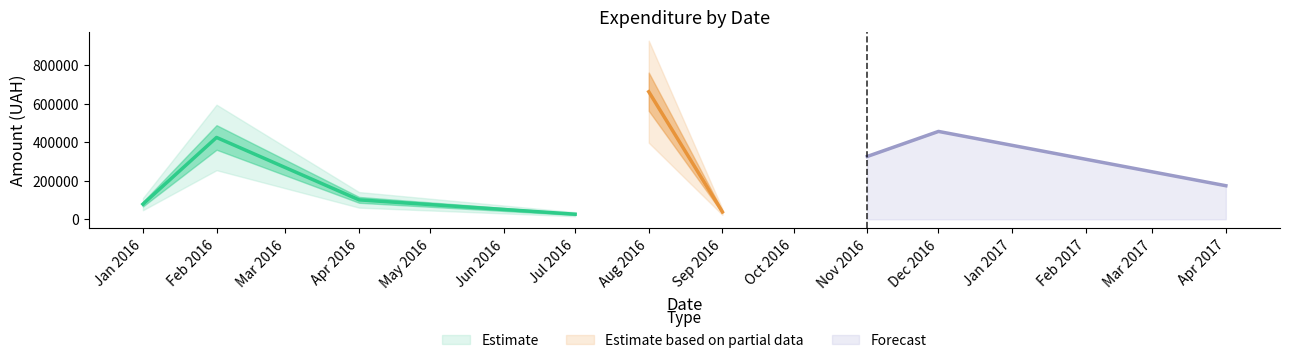

Which category has the lowest value in the Forecast series?

Apr 2017